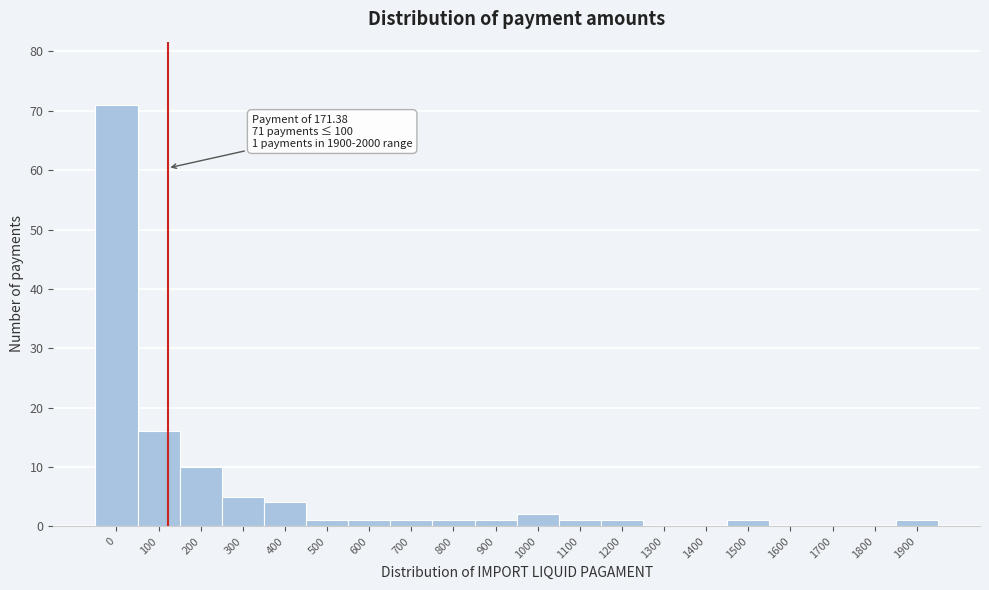

Reading left to right, list all the values displayed in this chart.

0=71	100=16	200=10	300=5	400=4	500=1	600=1	700=1	800=1	900=1	1000=2	1100=1	1200=1	1300=0	1400=0	1500=1	1600=0	1700=0	1800=0	1900=1